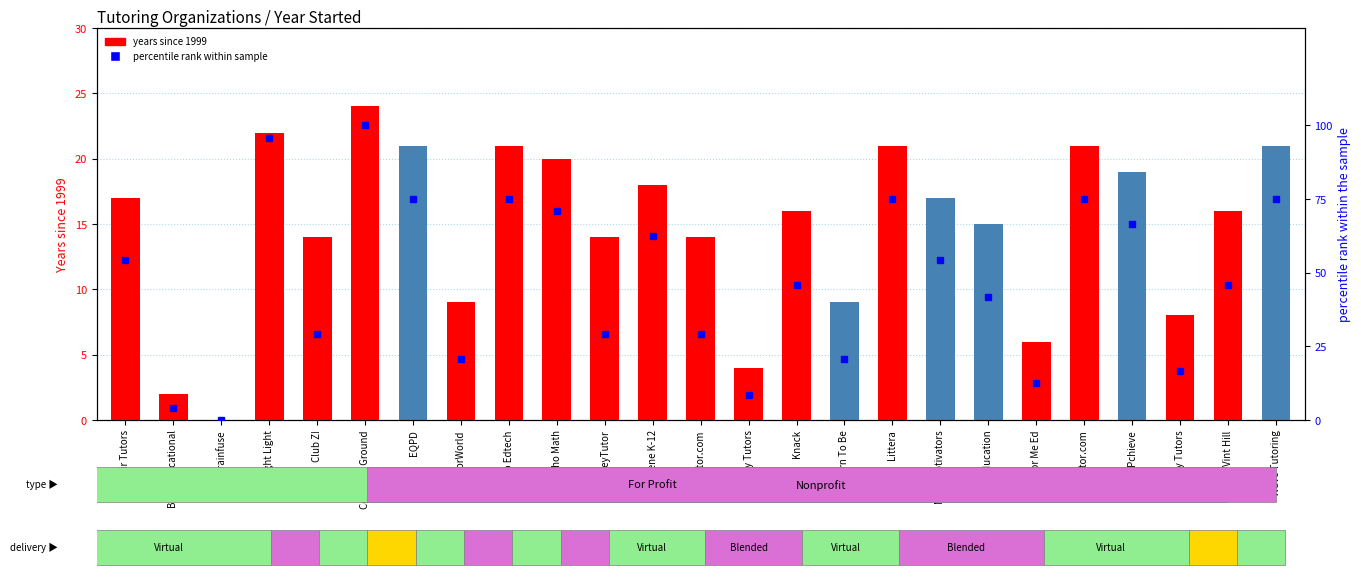

Reading right to left, list all the values displayed in this chart.

years since 1999: 21.0	16.0	8.0	19.0	21.0	6.0	15.0	17.0	21.0	9.0	16.0	4.0	14.0	18.0	14.0	20.0	21.0	9.0	21.0	24.0	14.0	22.0	0.0	2.0	17.0
percentile rank within sample: 75.0	45.8	16.7	66.7	75.0	12.5	41.7	54.2	75.0	20.8	45.8	8.3	29.2	62.5	29.2	70.8	75.0	20.8	75.0	100.0	29.2	95.8	0.0	4.2	54.2